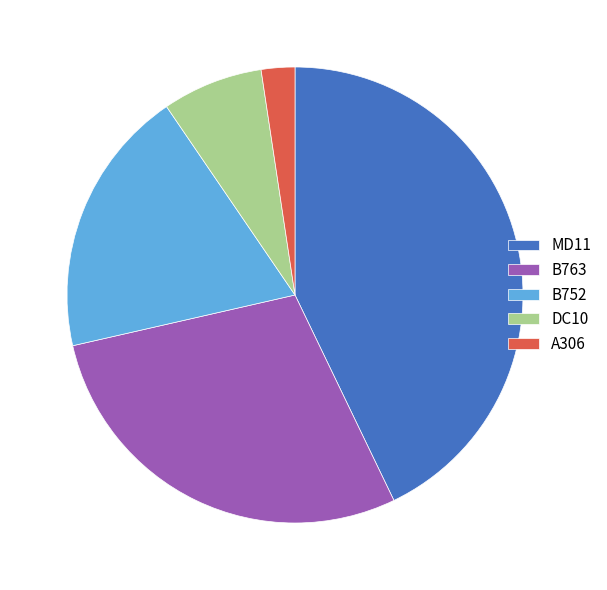

Is the sum of B752 and B763 greater than half?

No